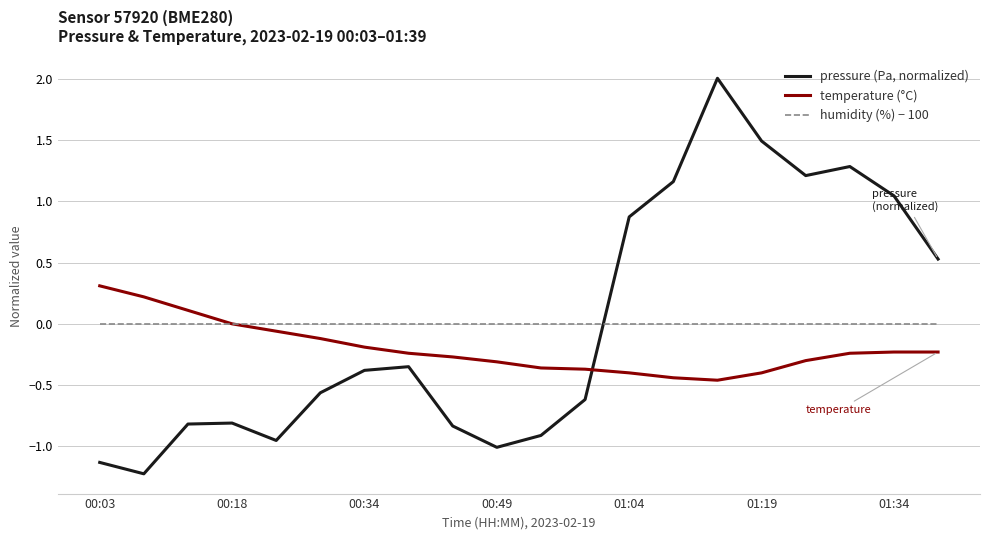

After their last crossing, which series has the higher values: pressure (Pa, normalized) or temperature (°C)?

pressure (Pa, normalized)